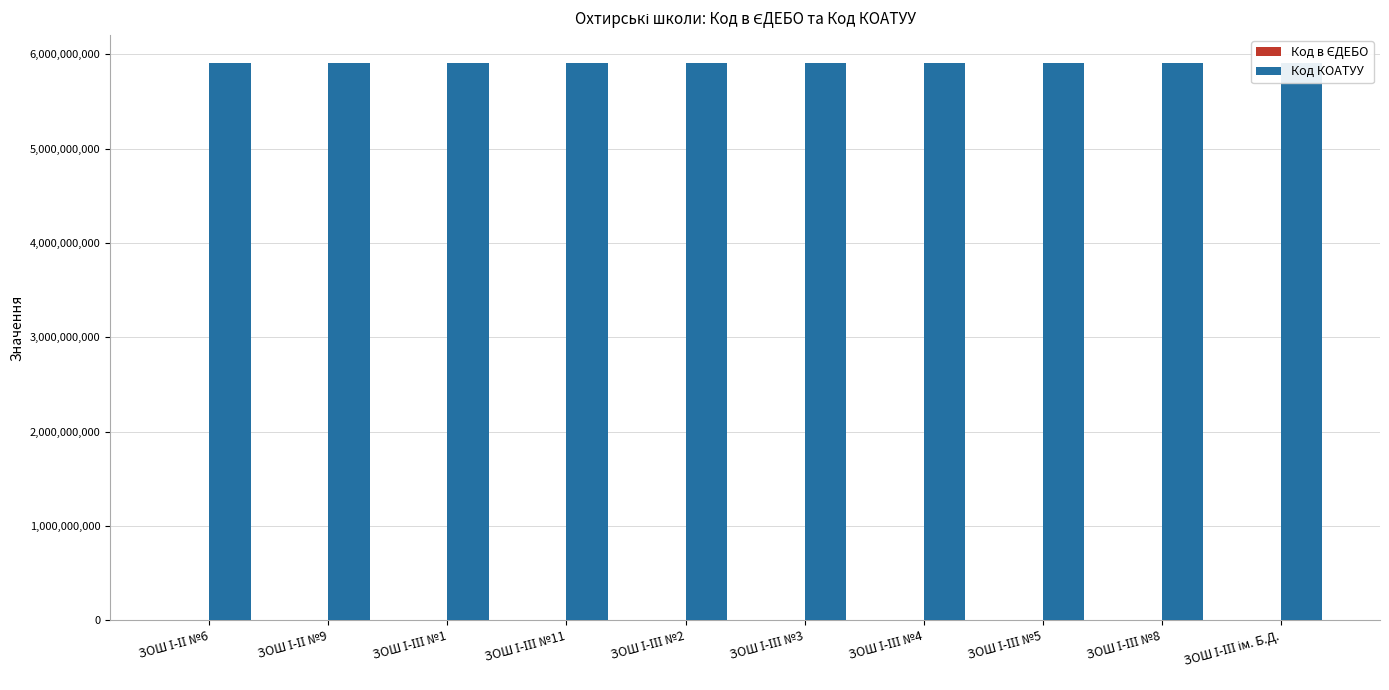

At which category does the chart reach its minimum across all series?

ЗОШ І-ІІІ №1